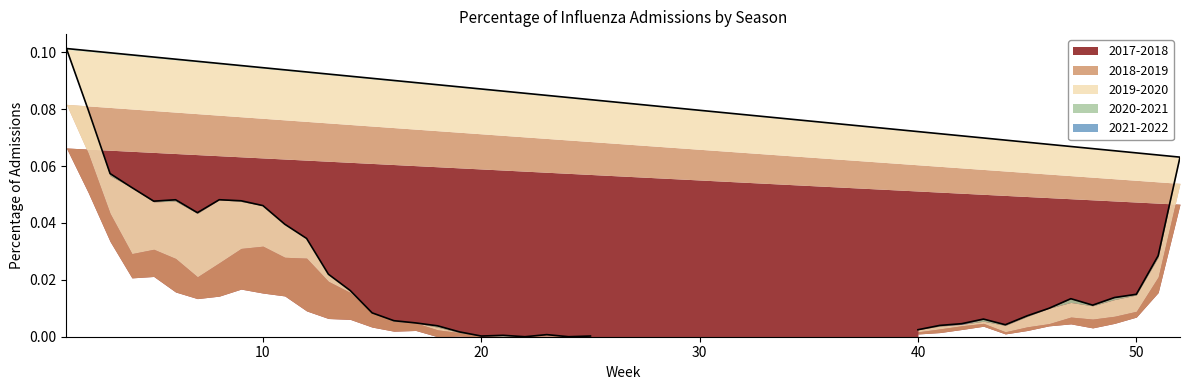

How many values in 2021-2022 are above zero?

1